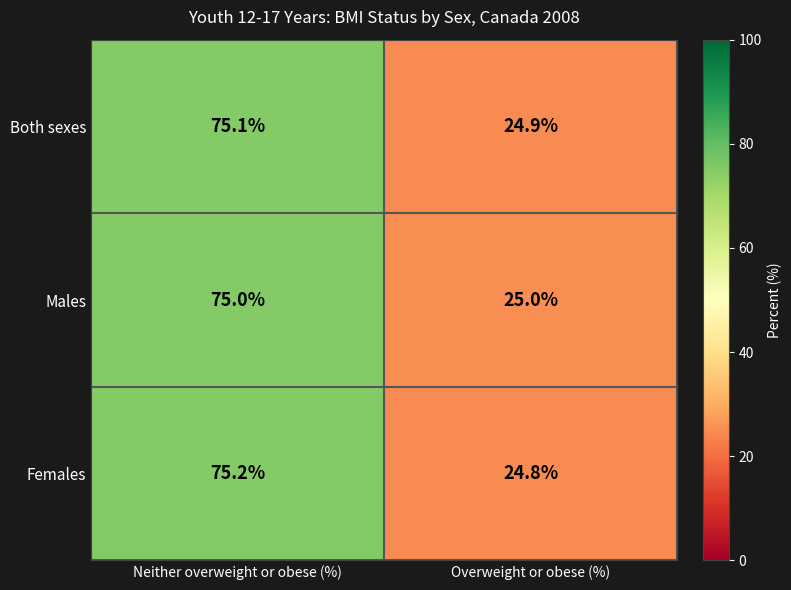

What is the smallest value displayed?

24.8